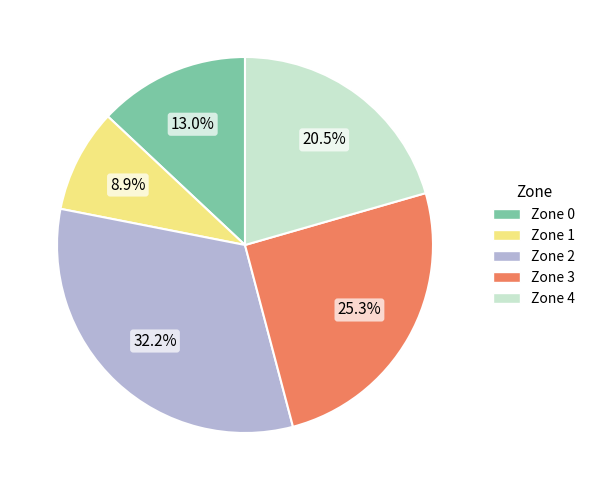

To the nearest percent, what is the combined percentage of Zone 0 and Zone 3?

38%